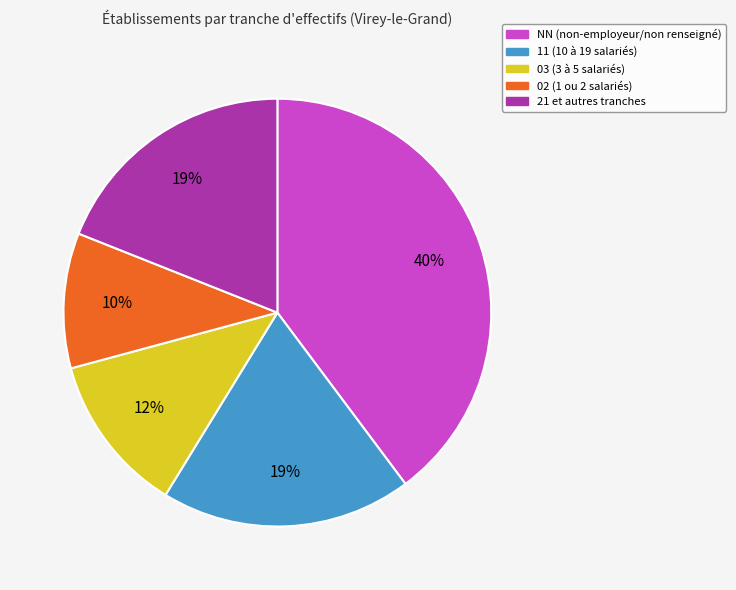

How many slices are in this pie chart?

5